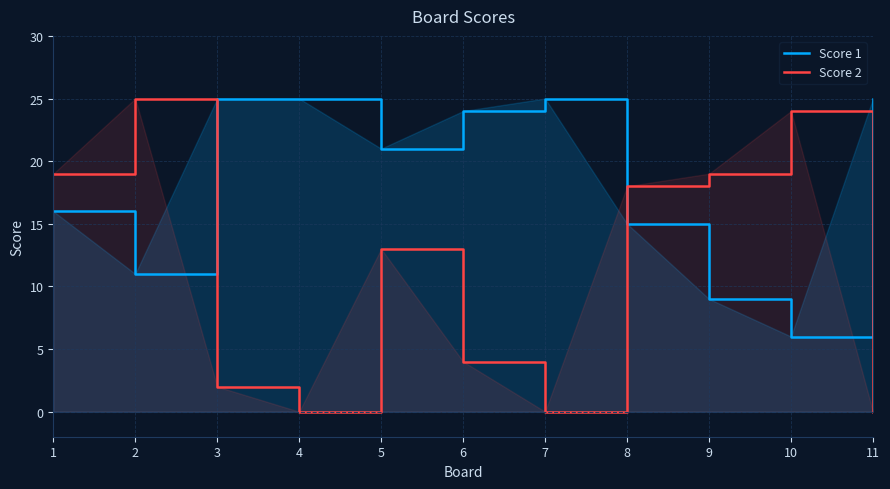

What is the difference between the maximum and minimum values in the Score 1 series?

19